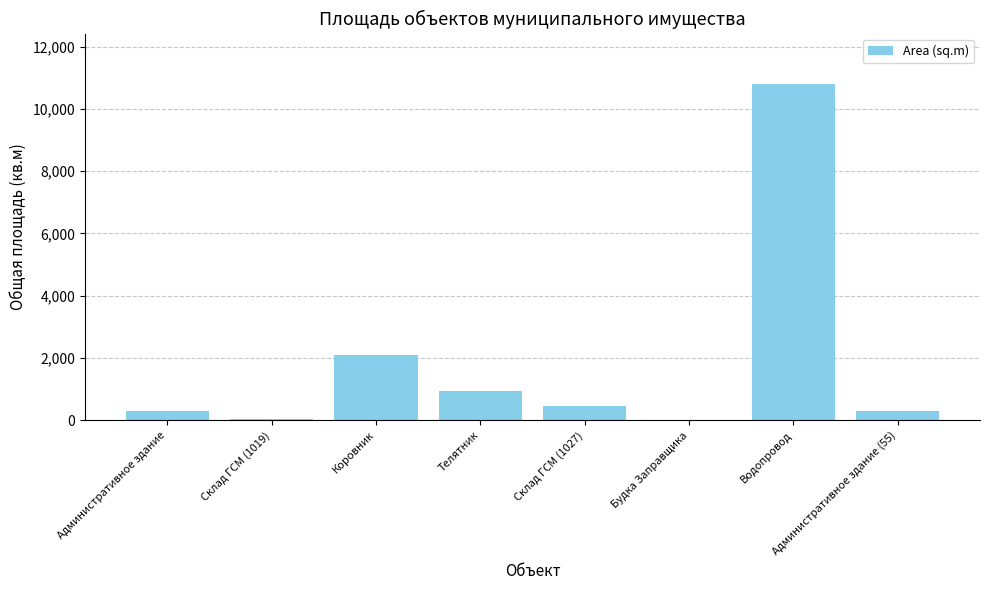

Which label corresponds to the largest value in the chart?

Водопровод